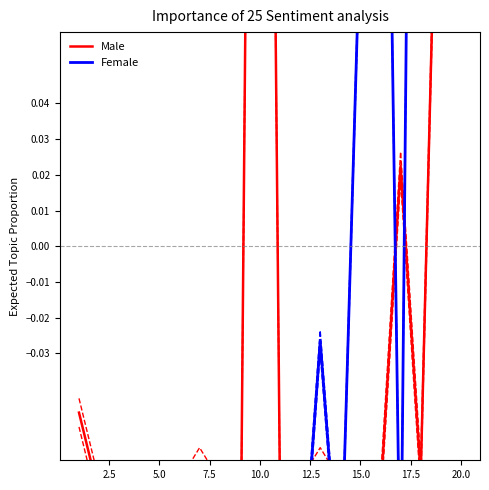

Is the value of Female at 14 greater than the value of Male at 7.5?

Yes